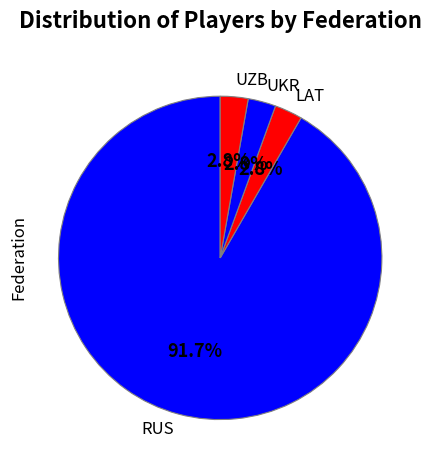

To the nearest percent, what is the combined percentage of LAT and RUS?

94%